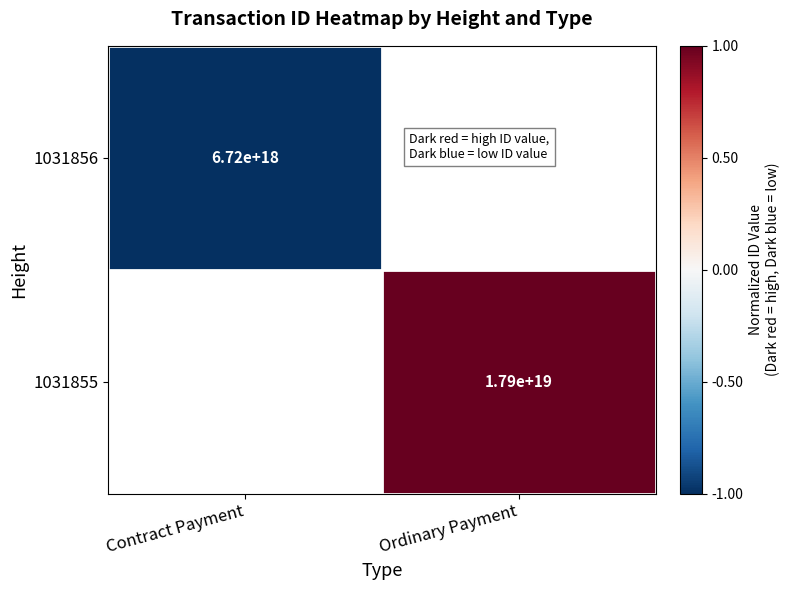

The value of 1031856 at Contract Payment is 6720000000000000000. True or false?

True